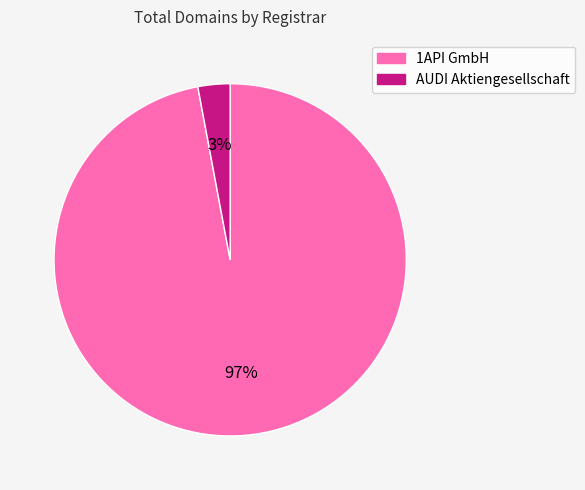

To the nearest percent, what is the difference between the AUDI Aktiengesellschaft and 1API GmbH slice percentages?

94%